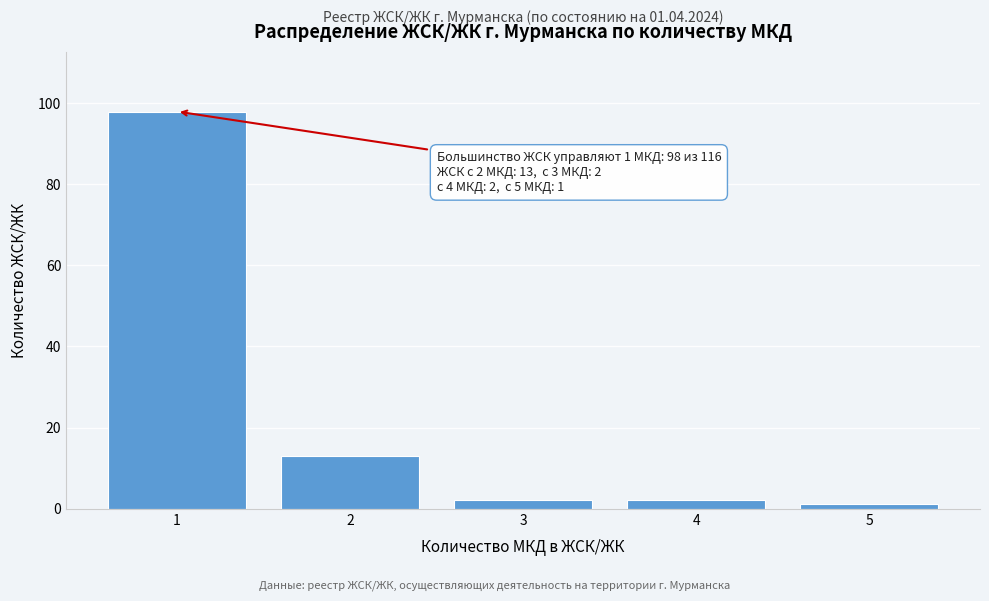

Reading left to right, extract all data points from this chart.

98	13	2	2	1